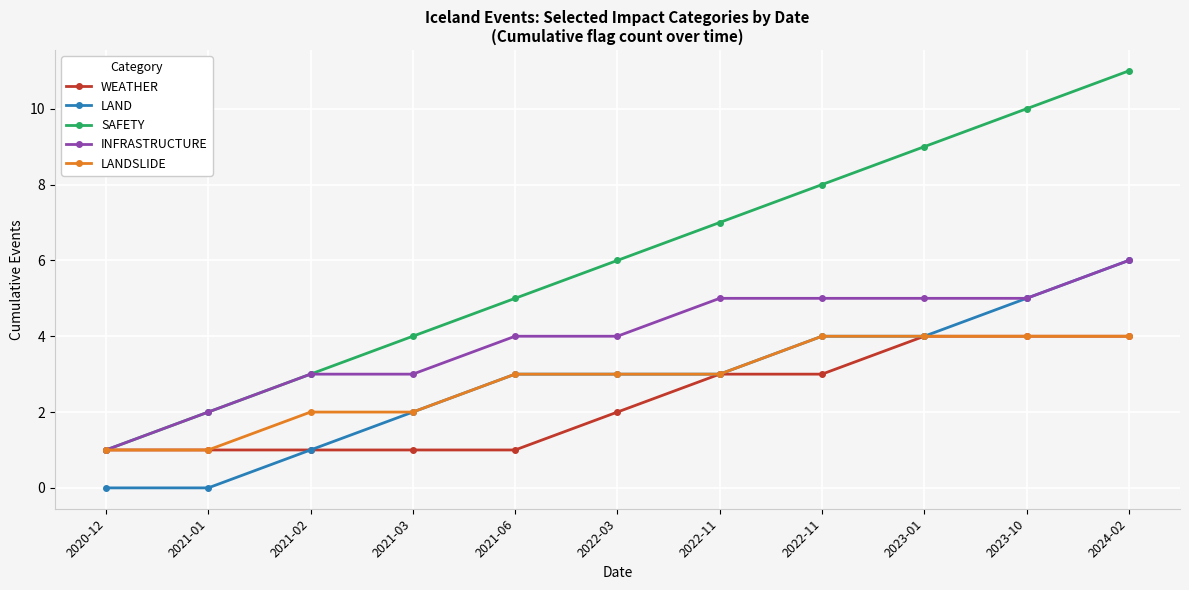

What are all the series names shown in the legend?

WEATHER, LAND, SAFETY, INFRASTRUCTURE, LANDSLIDE